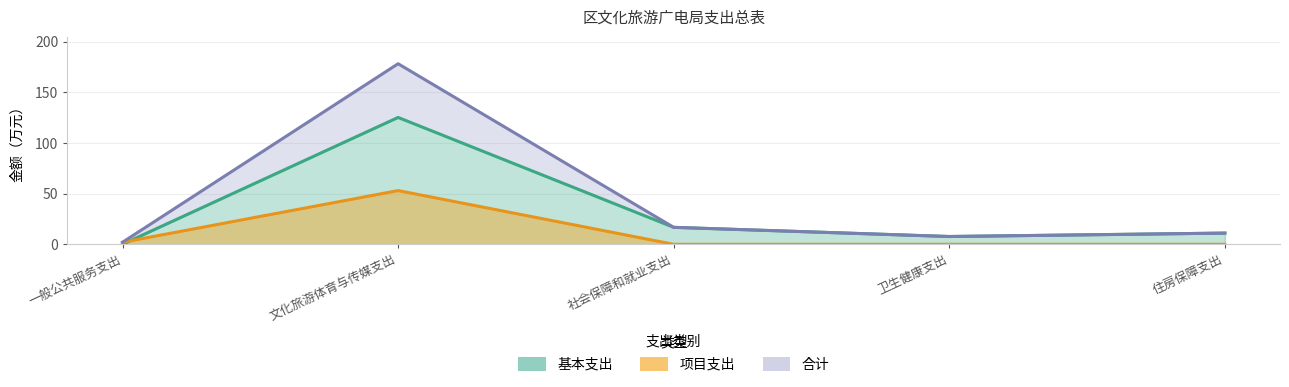

At which label does 基本支出 reach its minimum?

一般公共服务支出